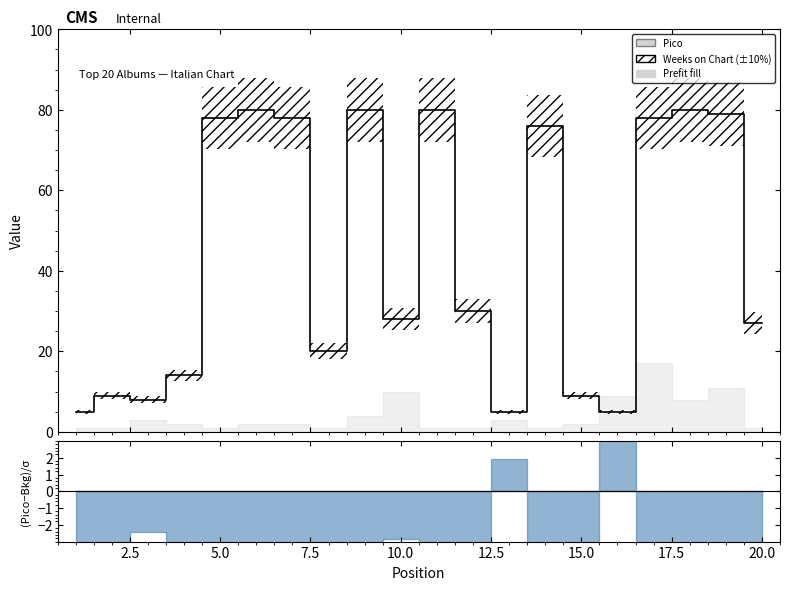

Rank the categories by value from highest to lowest.

6, 9, 11, 18, 19, 5, 7, 17, 14, 12, 10, 20, 8, 4, 2, 15, 3, 1, 13, 16